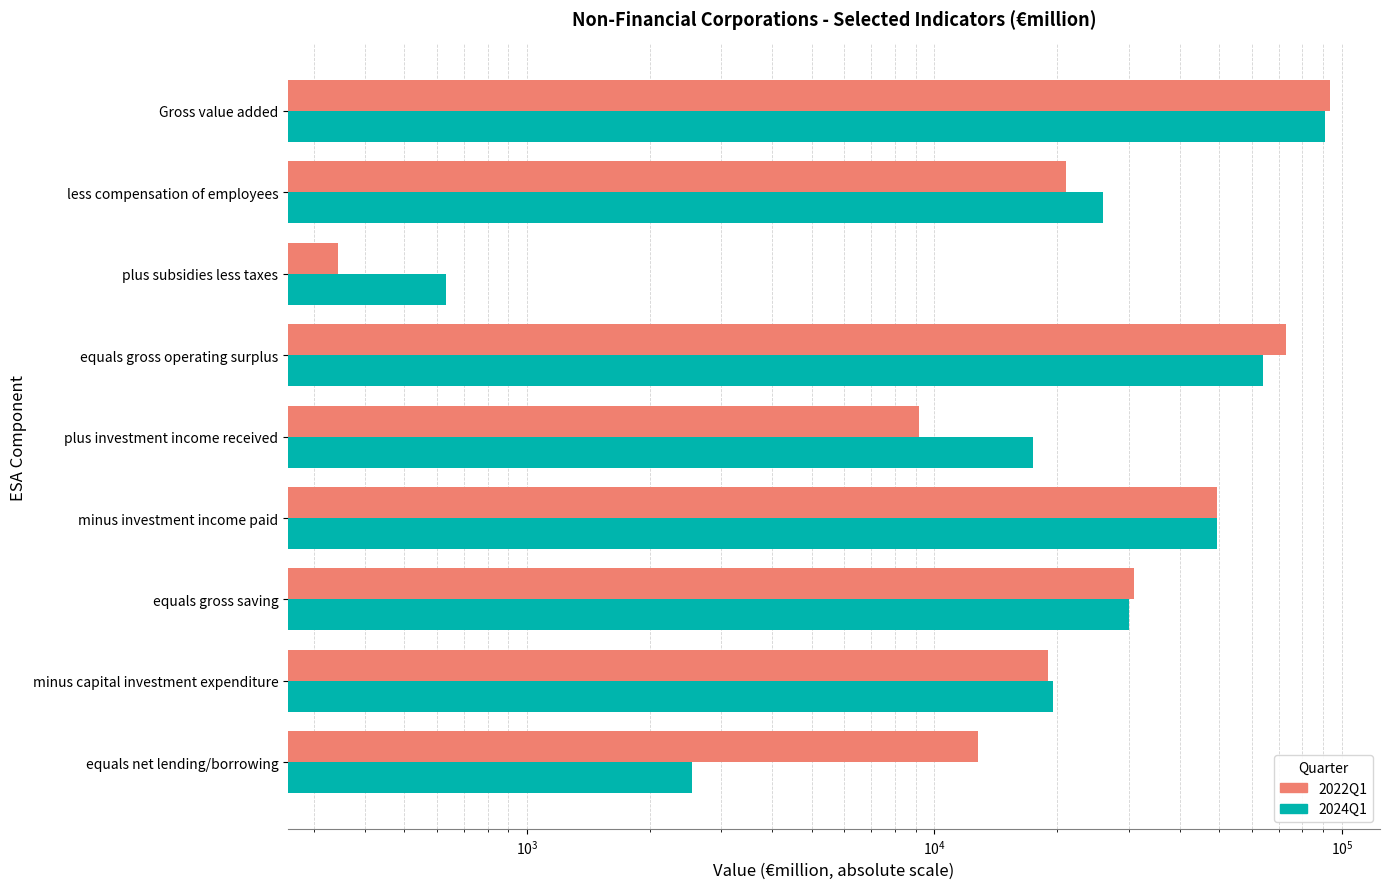

What is the minimum value for 2024Q1?

632.0